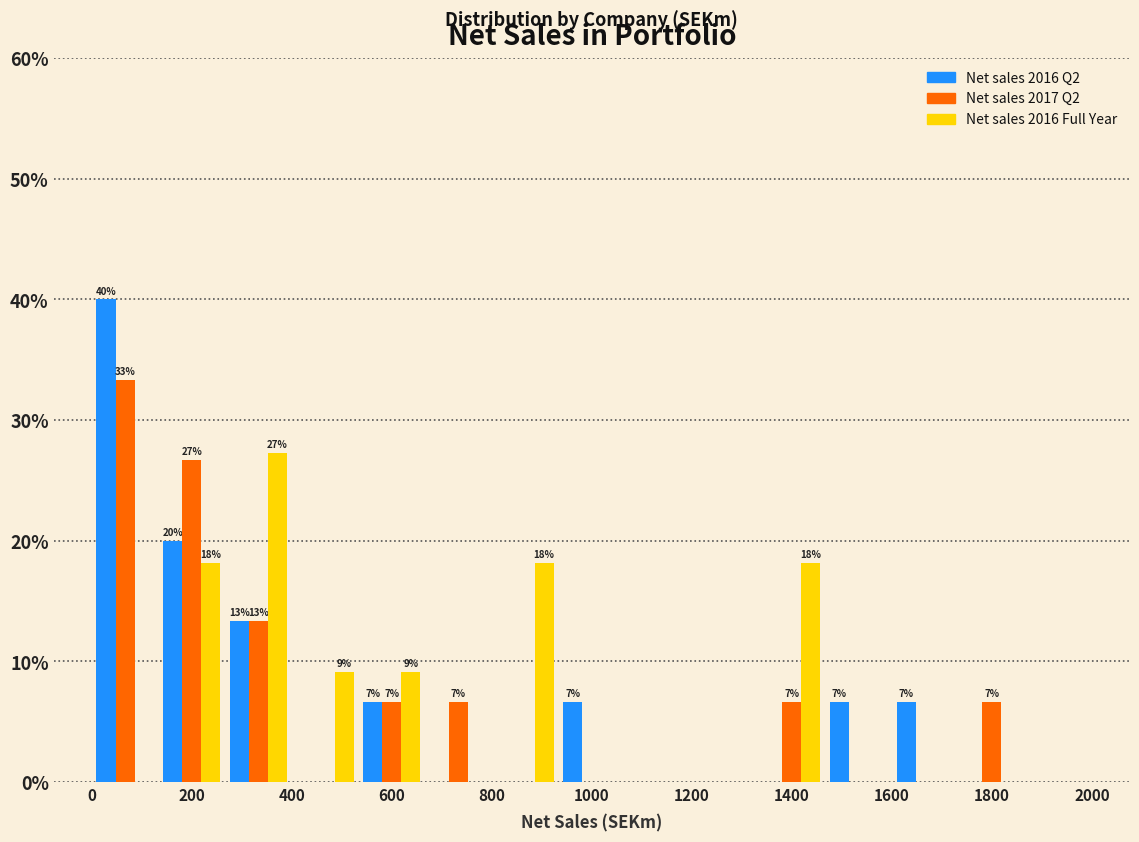

In the Net sales 2016 Q2 series, which range on the x-axis has the tallest bar?

0 to 140